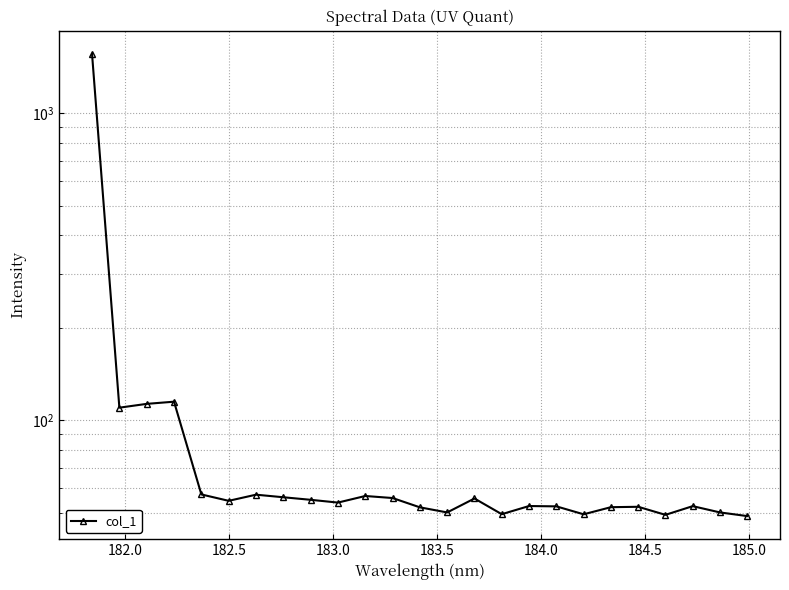

What is the average value?

120.4